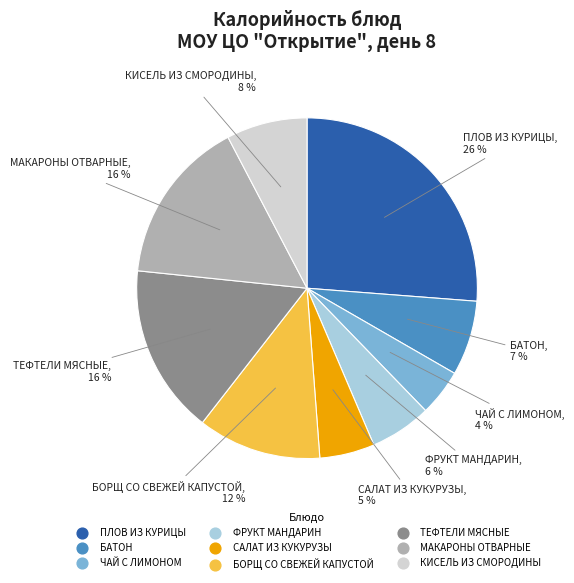

Combined, do ТЕФТЕЛИ МЯСНЫЕ and ФРУКТ МАНДАРИН account for over 50%?

No